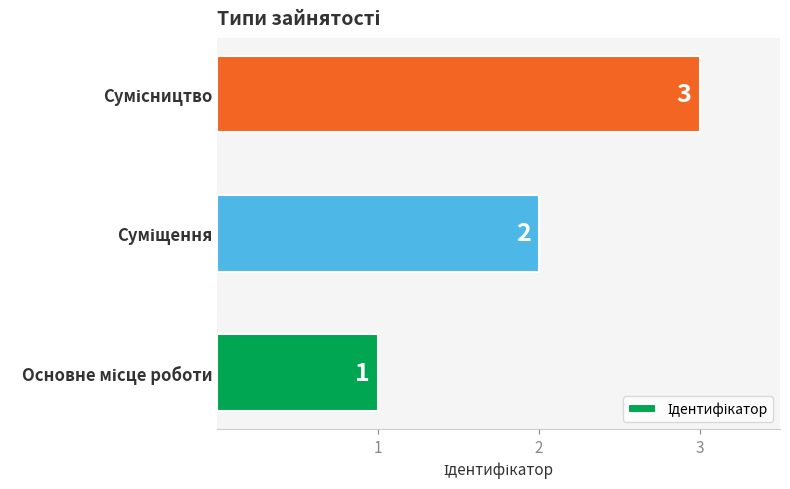

Count the values in the range 1 to 3.

3